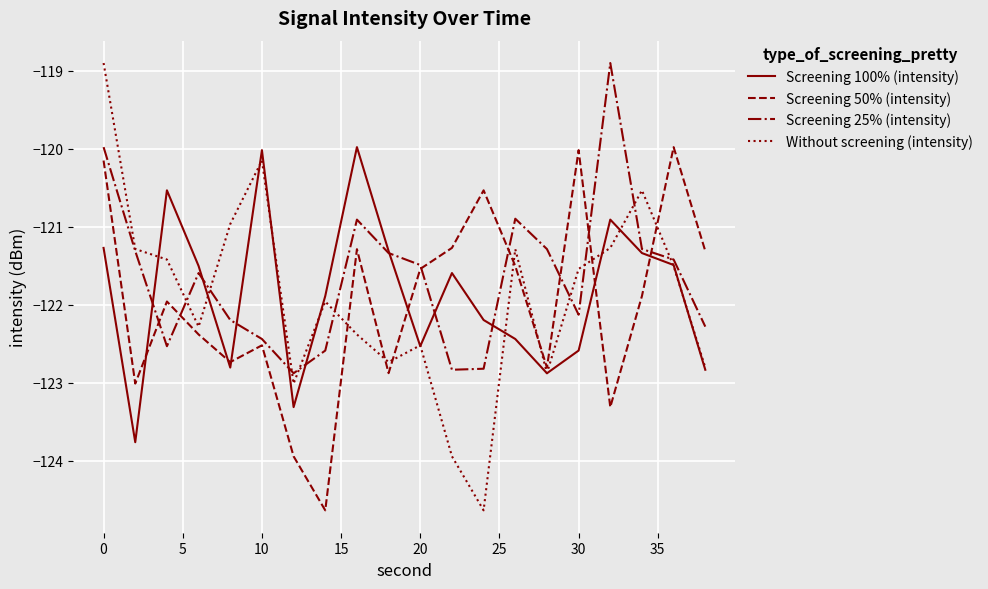

How many series are shown in this chart?

4